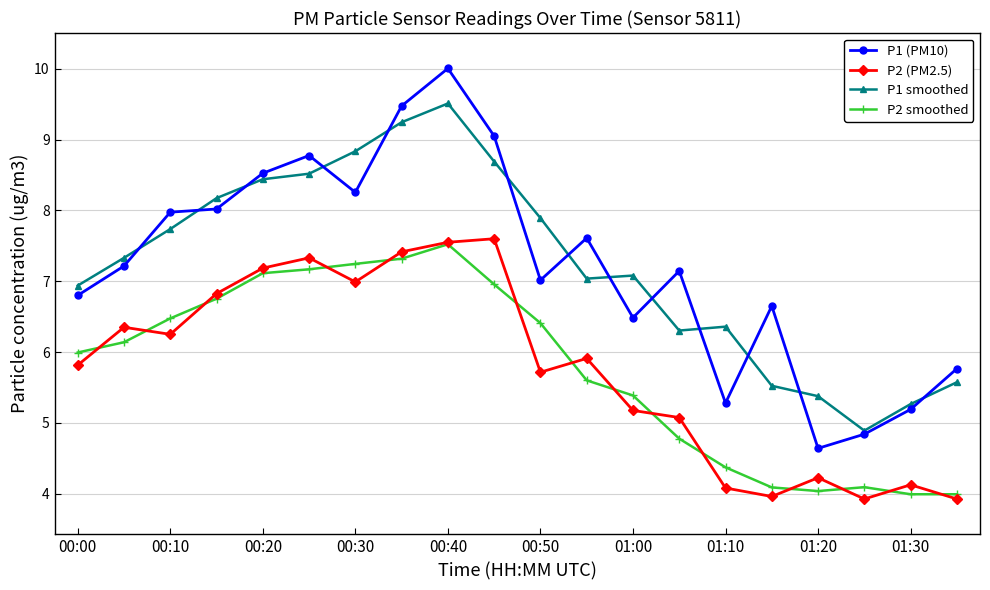

Which series has the widest spread of values?

P1 (PM10)